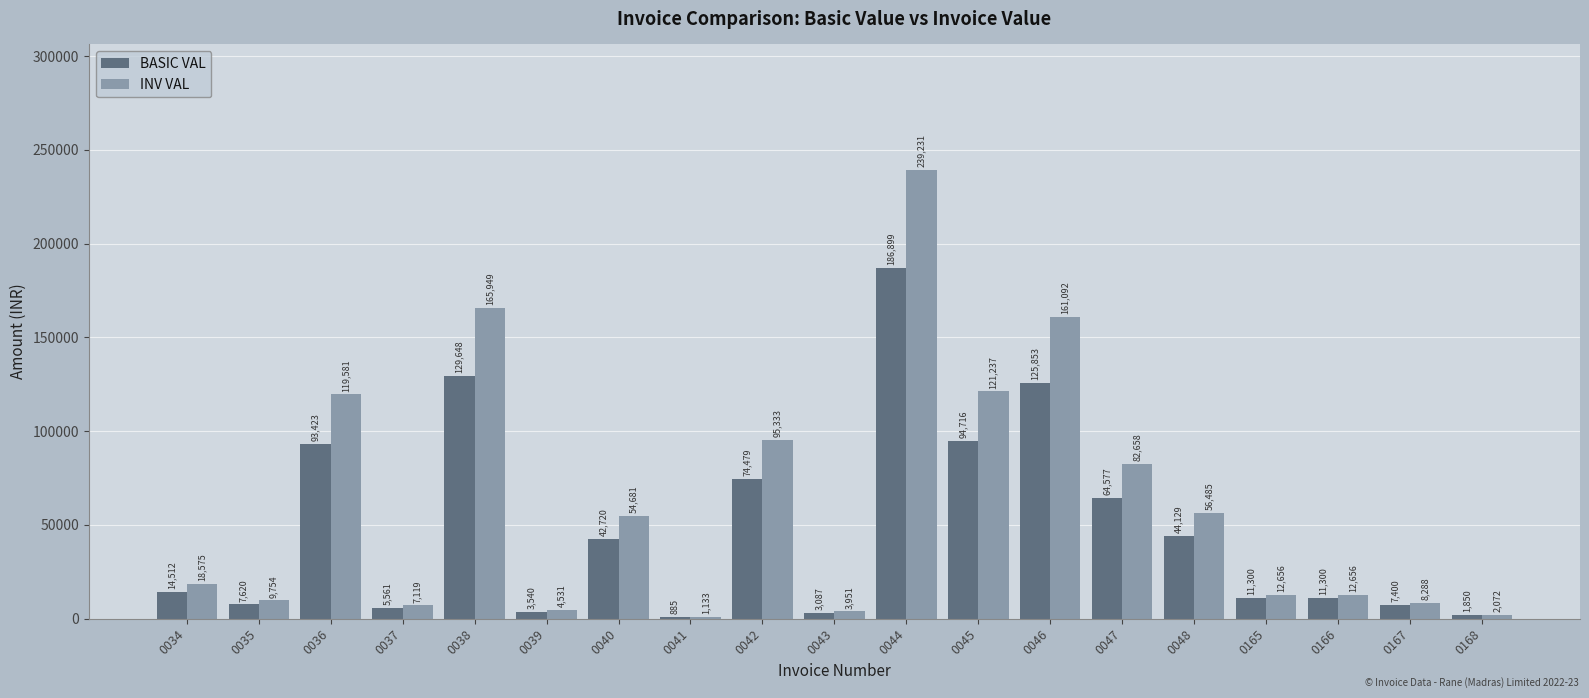

Which label corresponds to the largest value in the chart?

0044